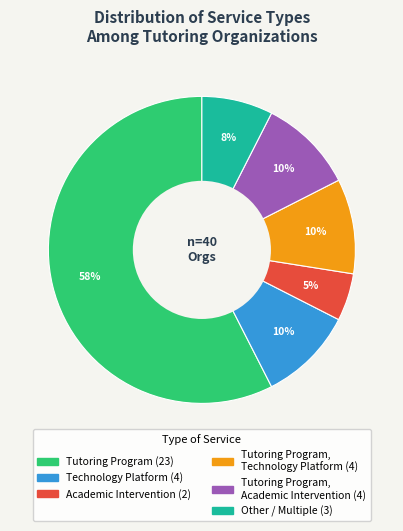

Does any single category account for the majority?

Yes